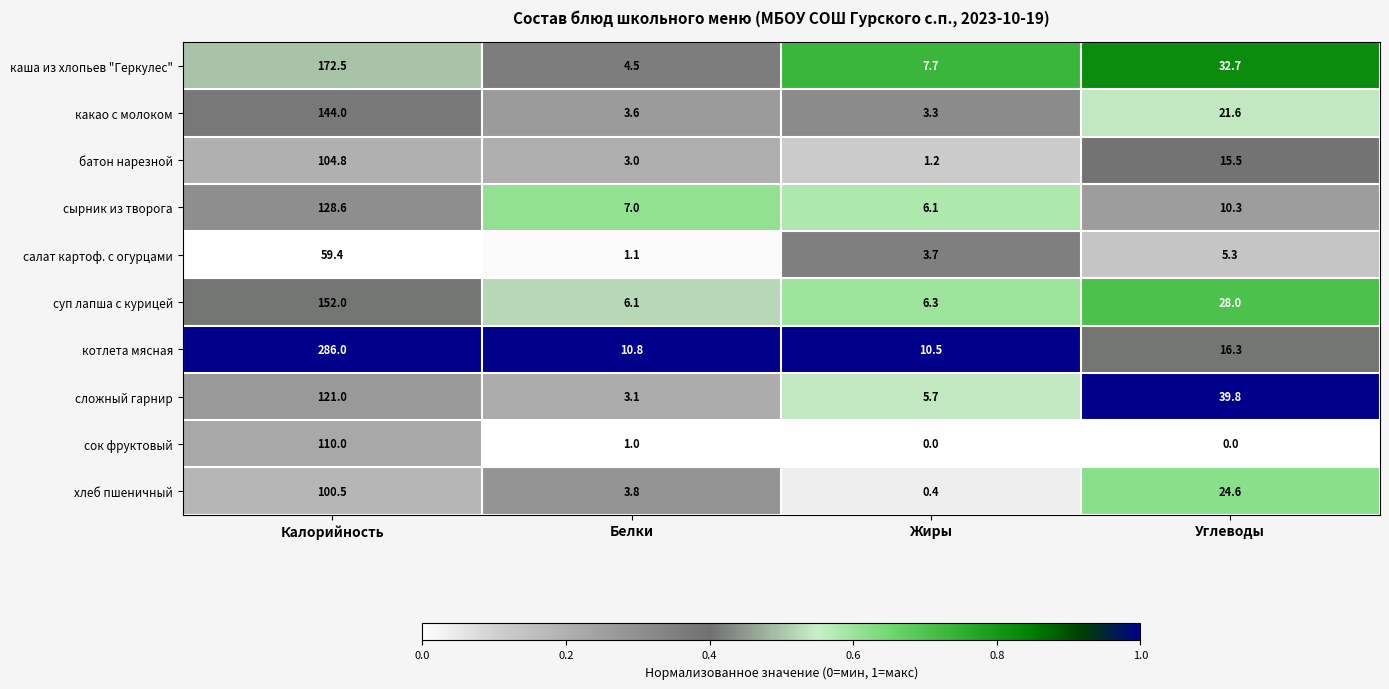

What value does the котлета мясная series have at Калорийность?

286.0